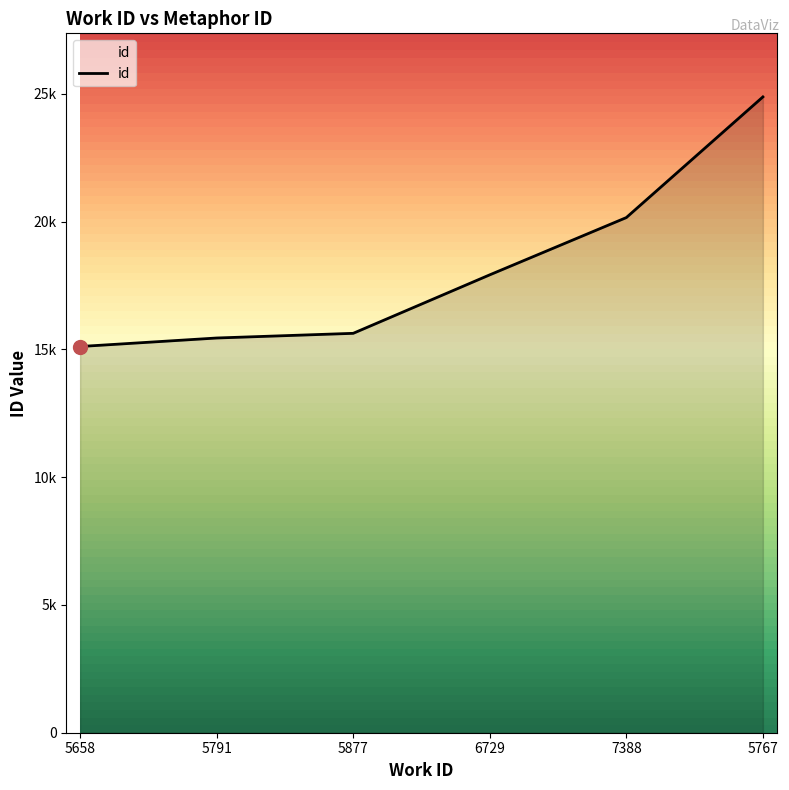

Does the chart have visible grid lines?

No